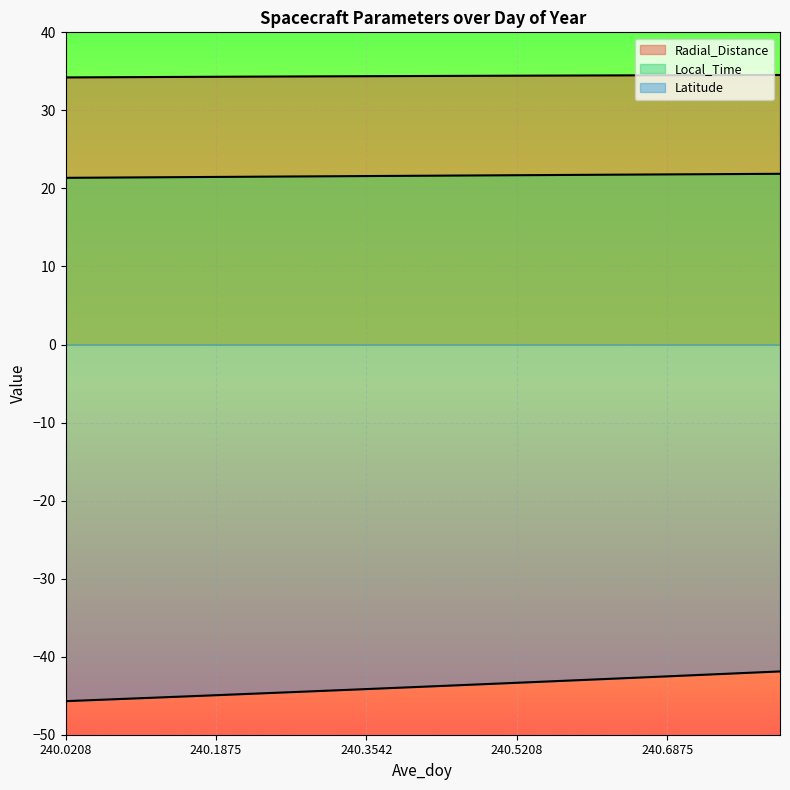

Reading right to left, what are all the values shown in this chart?

Radial_Distance: 34.5	34.5	34.5	34.5	34.5	34.5	34.5	34.4	34.4	34.4	34.4	34.4	34.4	34.3	34.3	34.3	34.3	34.3	34.2	34.2
Local_Time: 21.9	21.8	21.8	21.8	21.8	21.7	21.7	21.7	21.7	21.6	21.6	21.6	21.6	21.5	21.5	21.5	21.4	21.4	21.4	21.4
Latitude: -41.9	-42.1	-42.3	-42.5	-42.7	-42.9	-43.1	-43.3	-43.5	-43.8	-44.0	-44.2	-44.3	-44.5	-44.7	-44.9	-45.1	-45.3	-45.5	-45.7